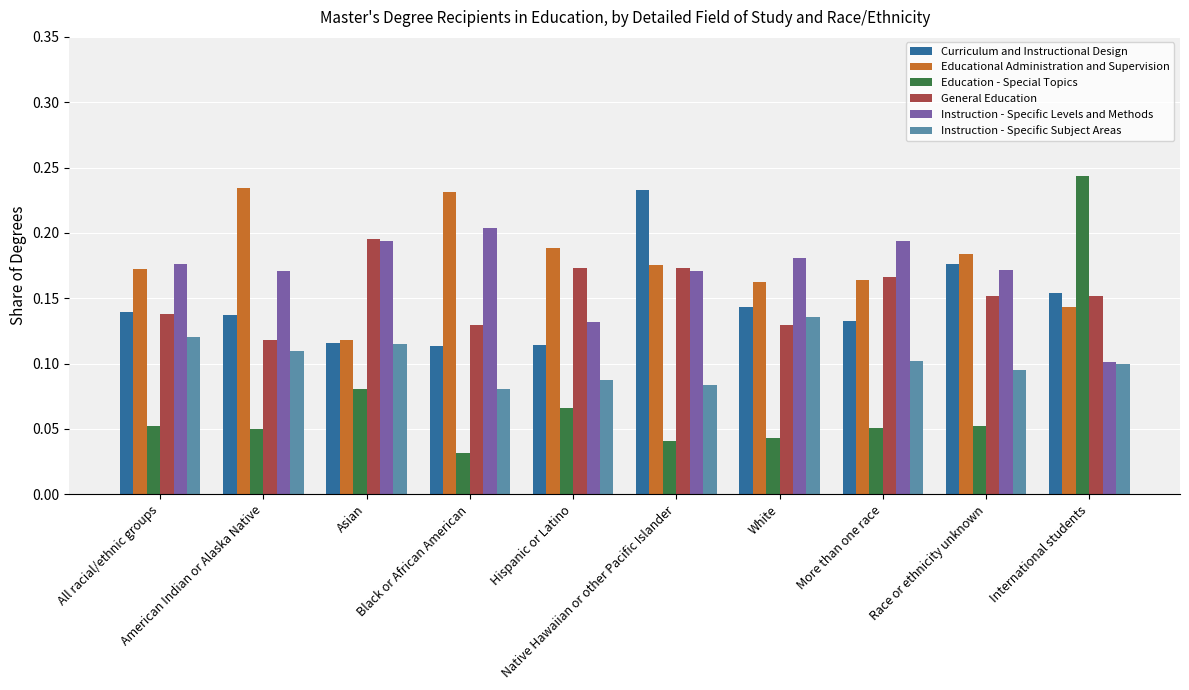

At Race or ethnicity unknown, list the series in order from largest to smallest.

Educational Administration and Supervision, Curriculum and Instructional Design, Instruction - Specific Levels and Methods, General Education, Instruction - Specific Subject Areas, Education - Special Topics